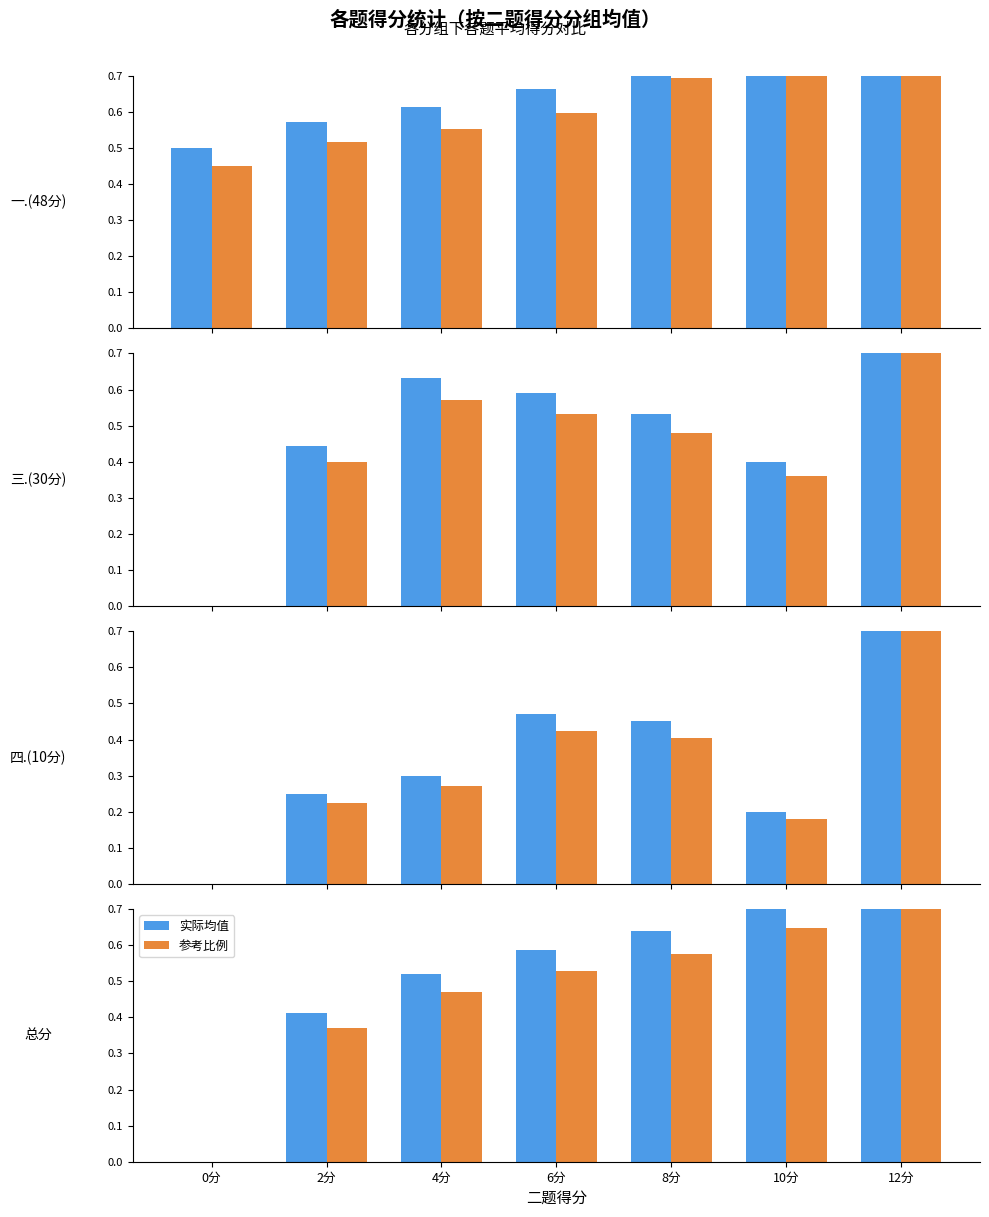

What are all the series names shown in the legend?

实际均值, 参考比例